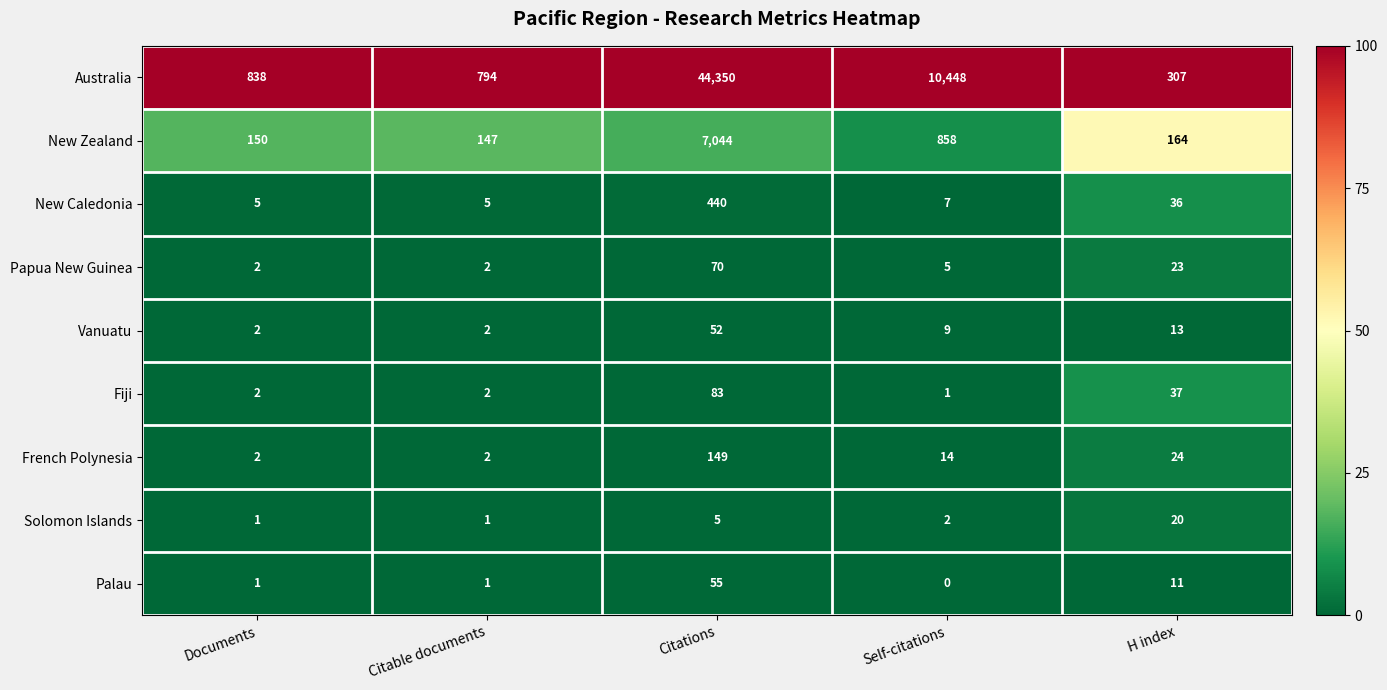

What is the maximum value shown in the chart?

44350